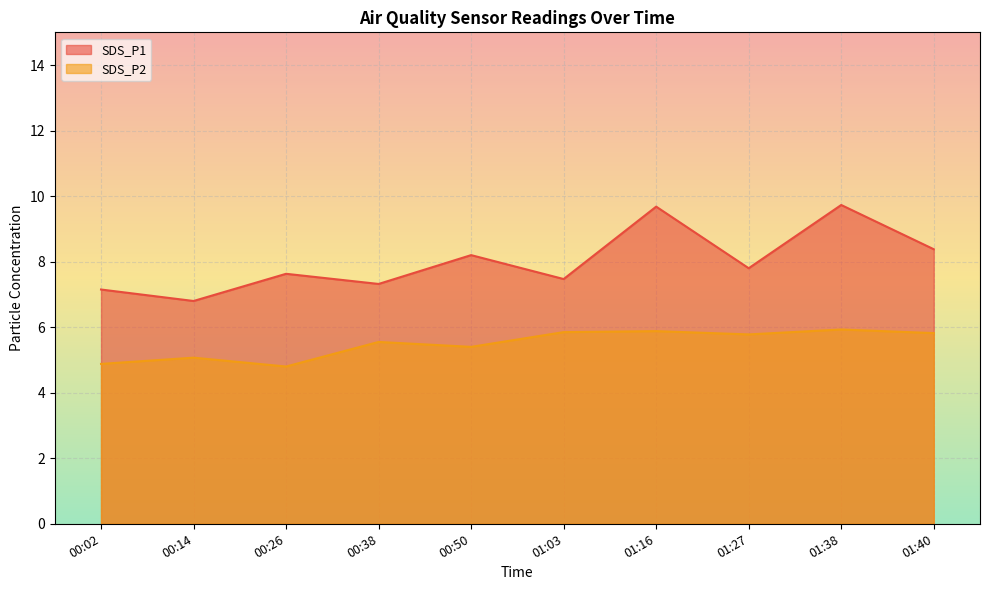

At which label does SDS_P1 reach its peak?

01:38